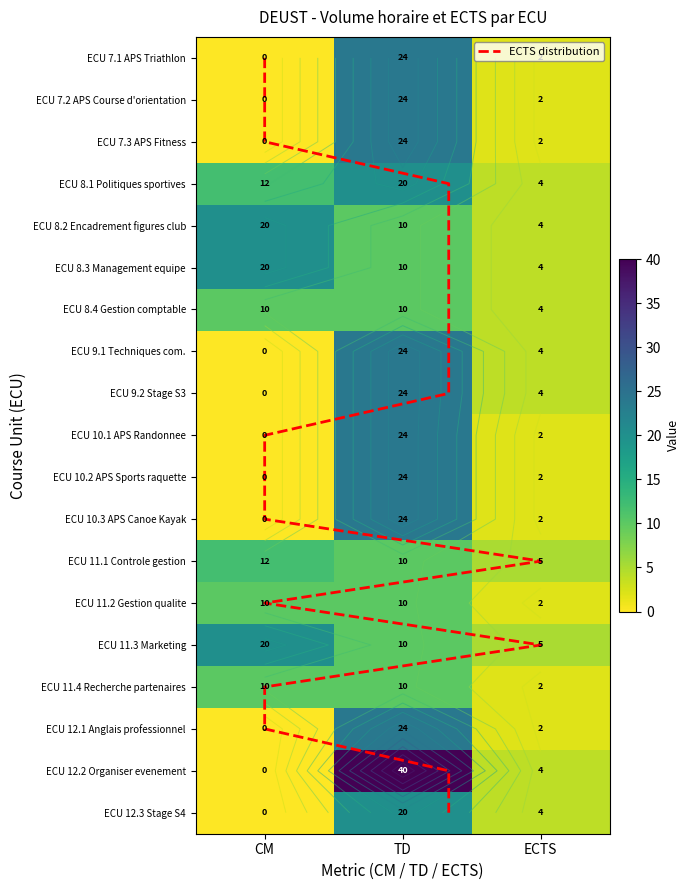

Is the value of ECU 11.1 Controle gestion at CM greater than the value of ECU 12.2 Organiser evenement at CM?

Yes